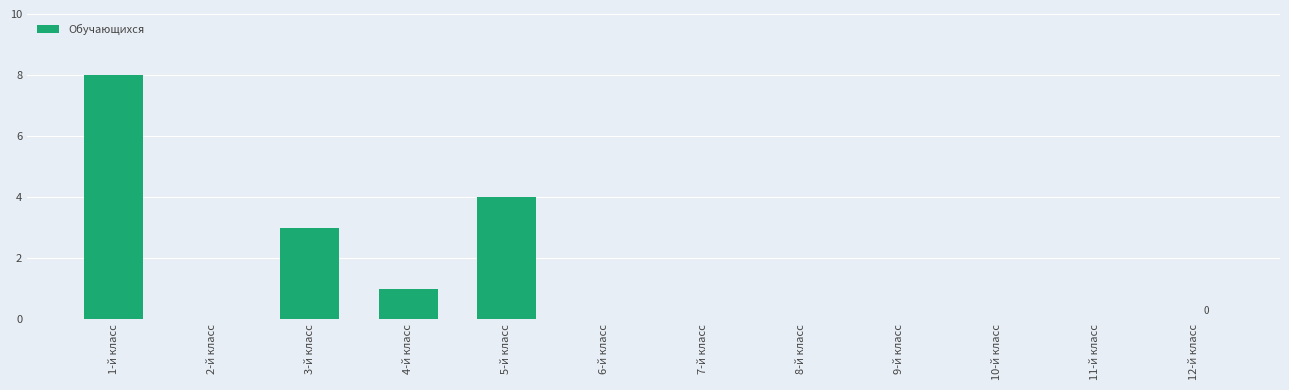

Reading right to left, what are all the values shown in this chart?

12-й класс=0	11-й класс=0	10-й класс=0	9-й класс=0	8-й класс=0	7-й класс=0	6-й класс=0	5-й класс=4	4-й класс=1	3-й класс=3	2-й класс=0	1-й класс=8